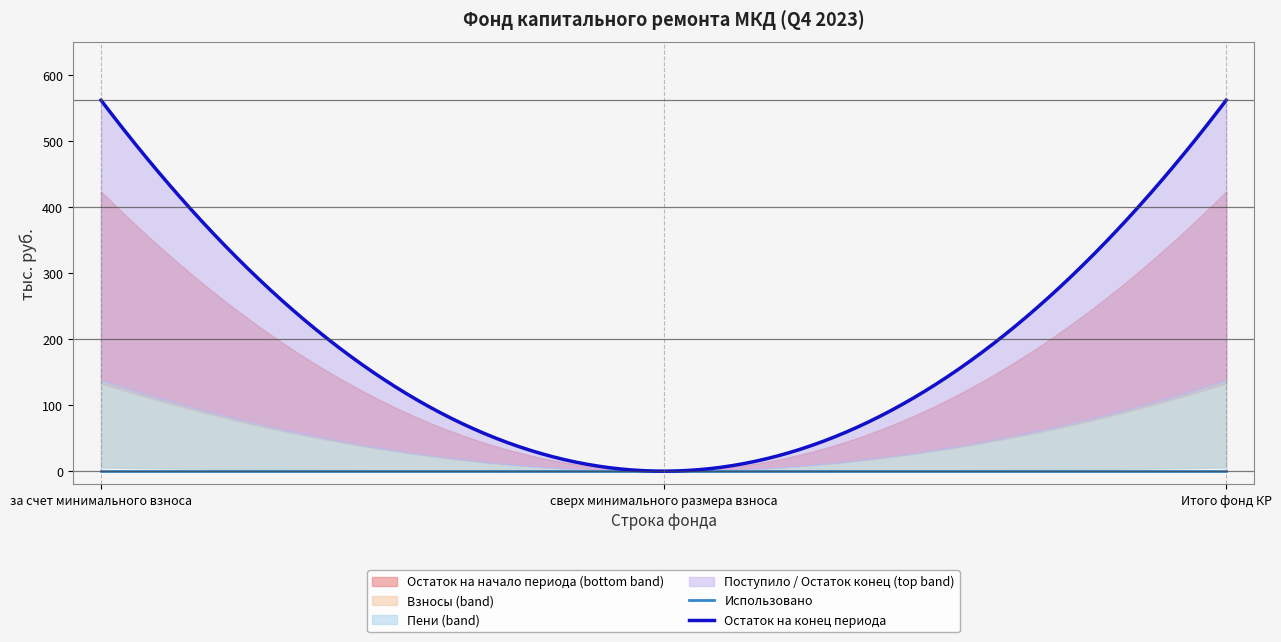

Does the chart have visible grid lines?

No